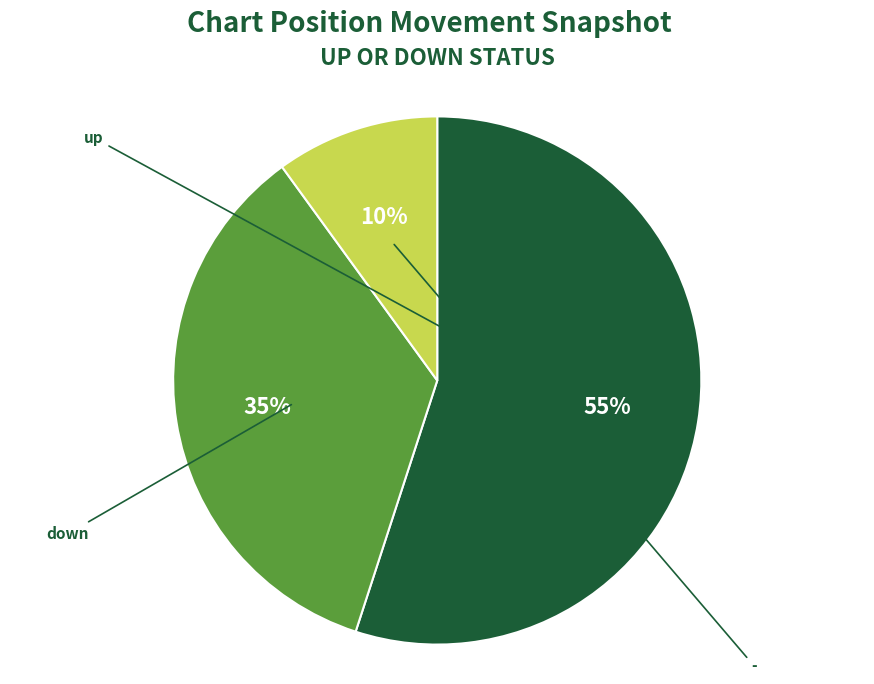

What is the majority slice?

up